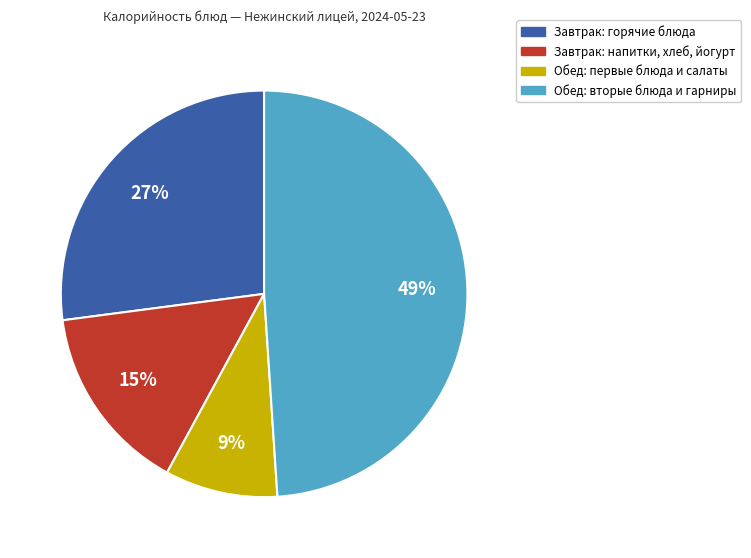

Rank the categories by value from highest to lowest.

Обед: вторые блюда и гарниры, Завтрак: горячие блюда, Завтрак: напитки, хлеб, йогурт, Обед: первые блюда и салаты